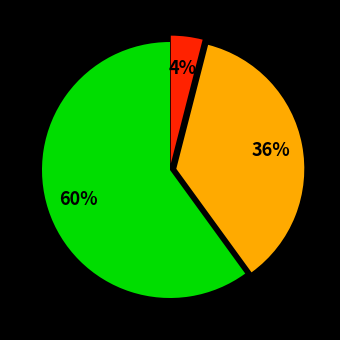

How many slices are in this pie chart?

3